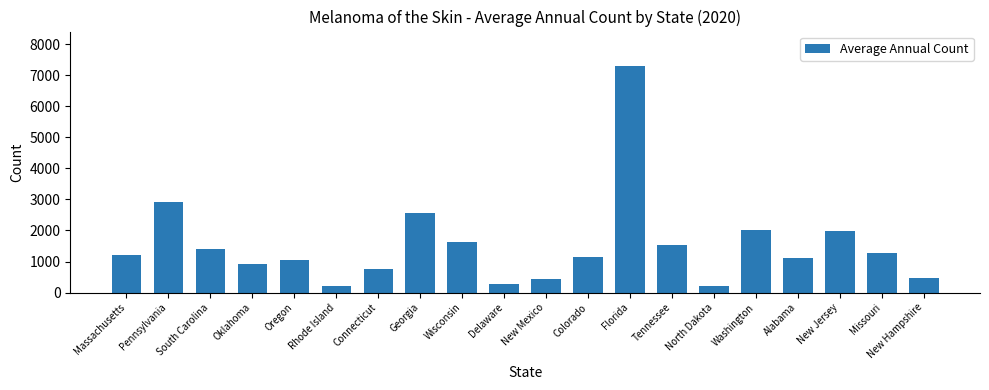

How many values are below 1217?

10